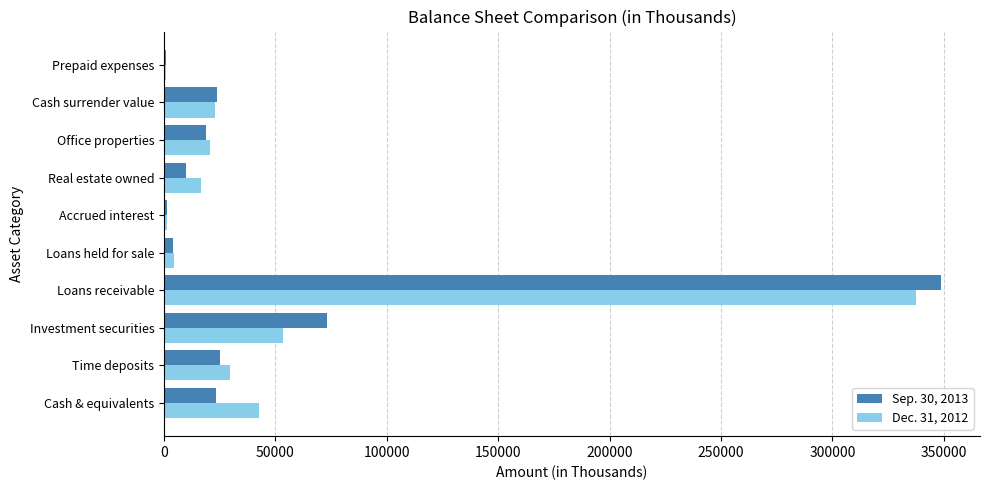

Is the value of Sep. 30, 2013 at Cash surrender value greater than the value of Dec. 31, 2012 at Prepaid expenses?

Yes